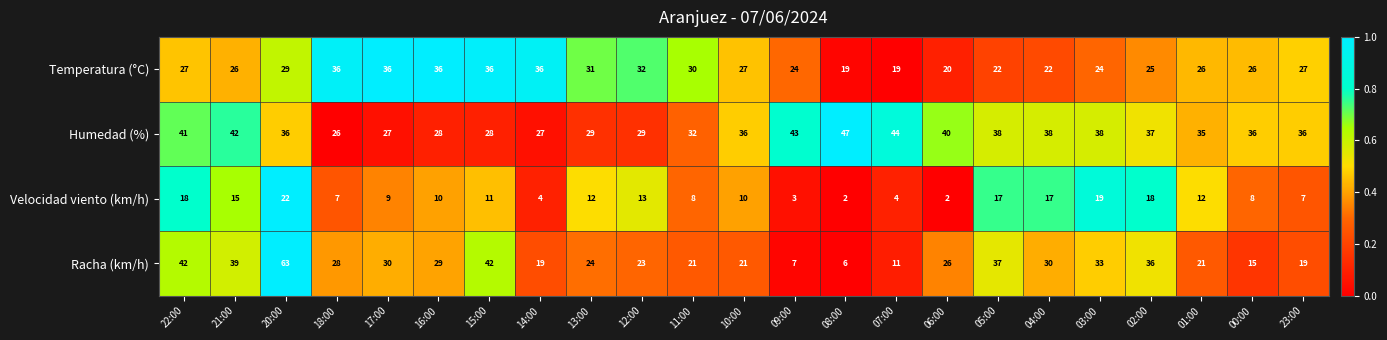

The Temperatura (°C) series shows 8 at 16:00. True or false?

False